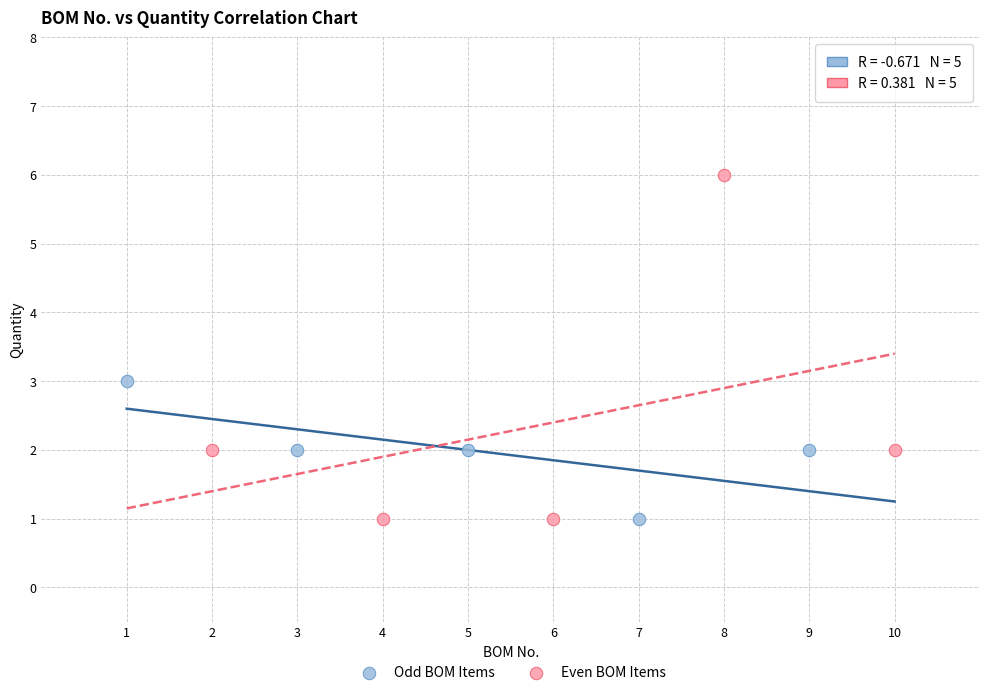

What are all the series names shown in the legend?

Odd BOM Items, Even BOM Items